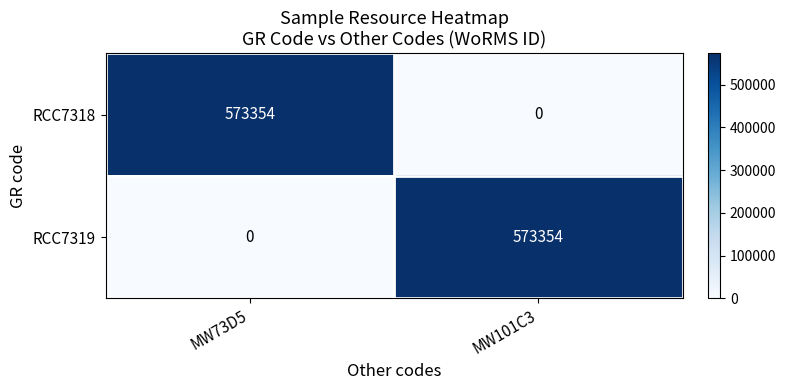

Reading left to right, extract all data points from this chart.

RCC7318: 573354	0
RCC7319: 0	573354